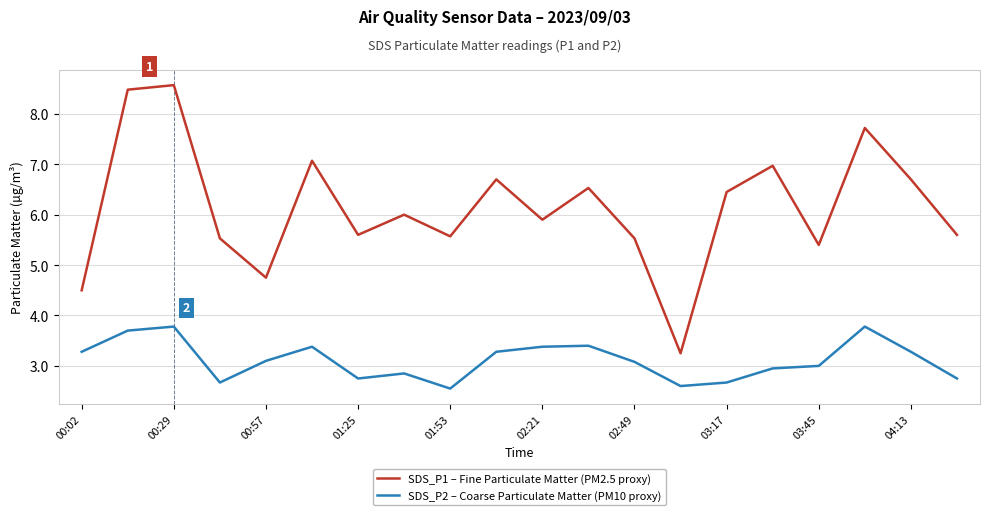

True or false: SDS_P2 – Coarse Particulate Matter (PM10 proxy) and SDS_P1 – Fine Particulate Matter (PM2.5 proxy) cross at least once.

False